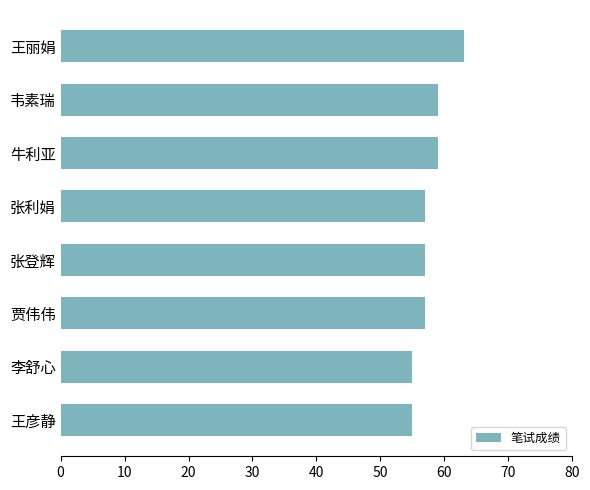

The value at 牛利亚 is 59. True or false?

True